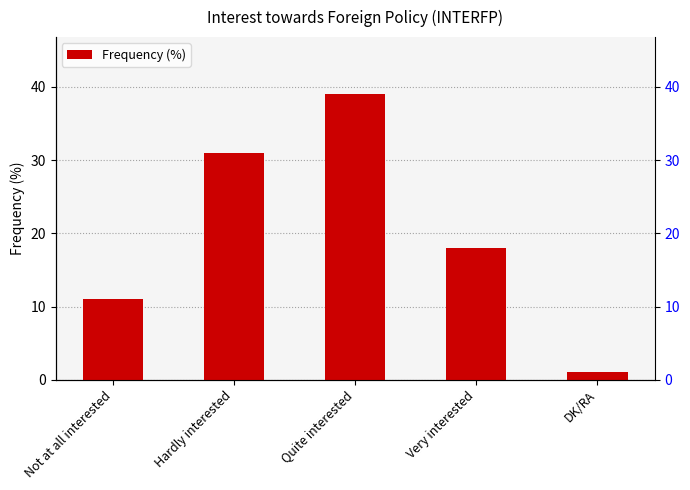

What is the difference between the values at Quite interested and Hardly interested?

8